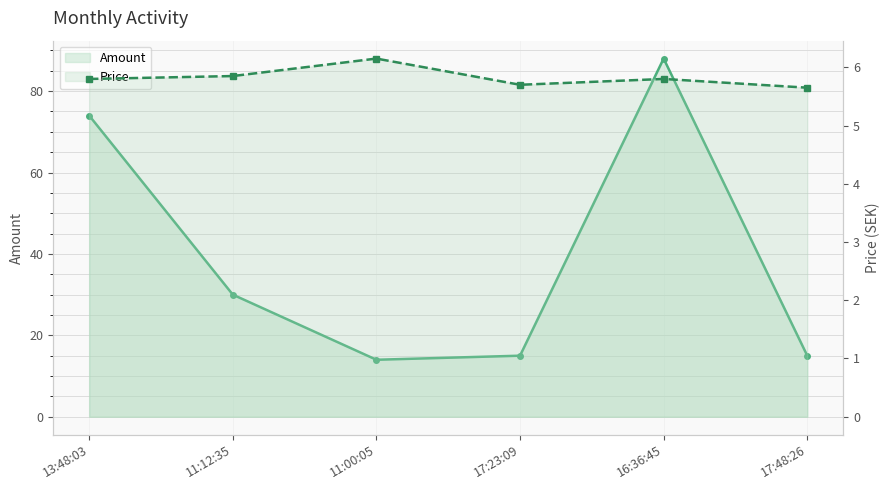

What is the difference between the Amount values at 11:12:35 and 17:23:09?

15.0